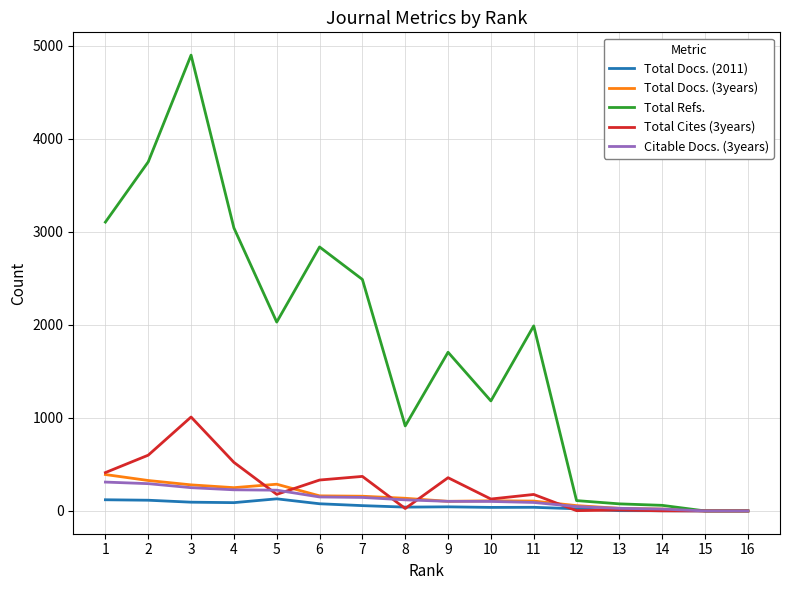

Between 6 and 16, which series saw the biggest shift?

Total Refs.